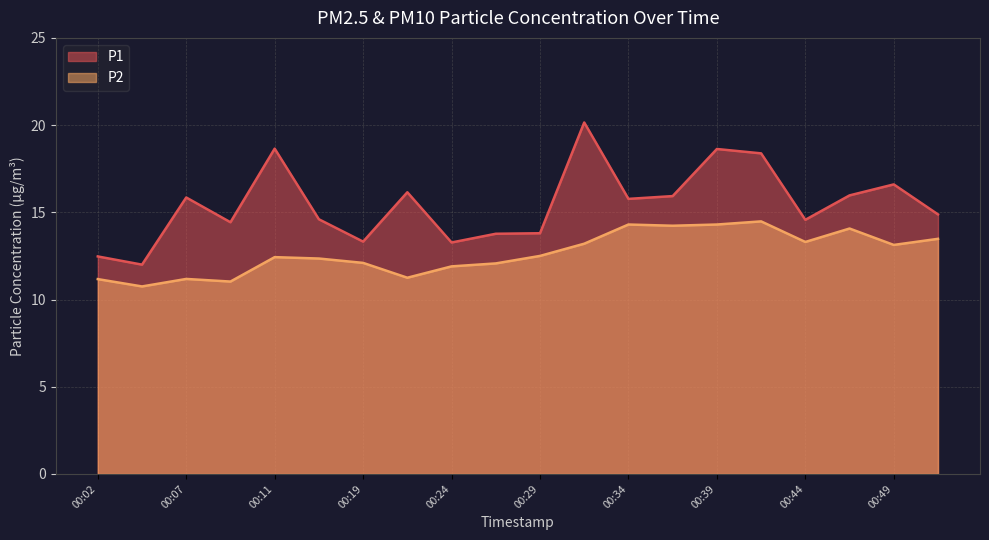

Rank the series at 00:04 from highest to lowest value.

P1, P2